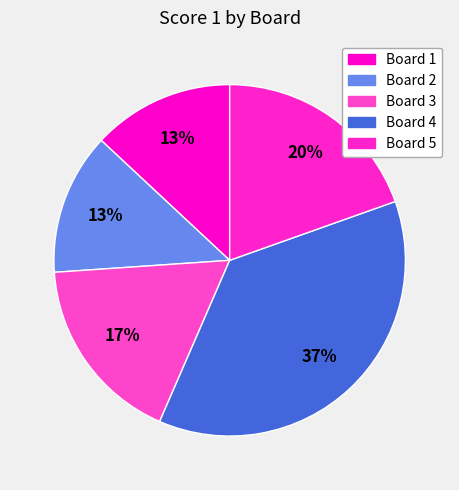

Count the number of slices in the pie.

5